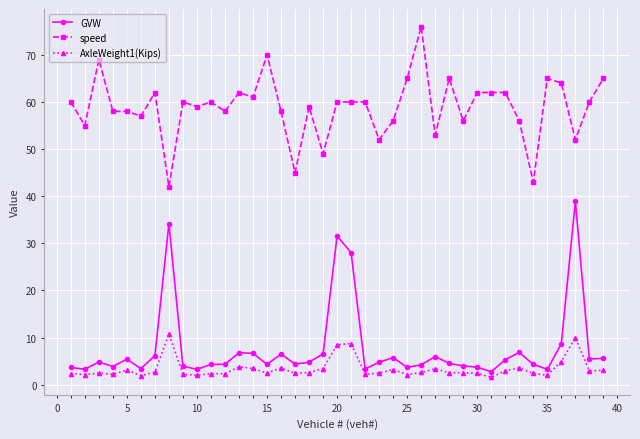

Which series has the largest total across all categories?

speed